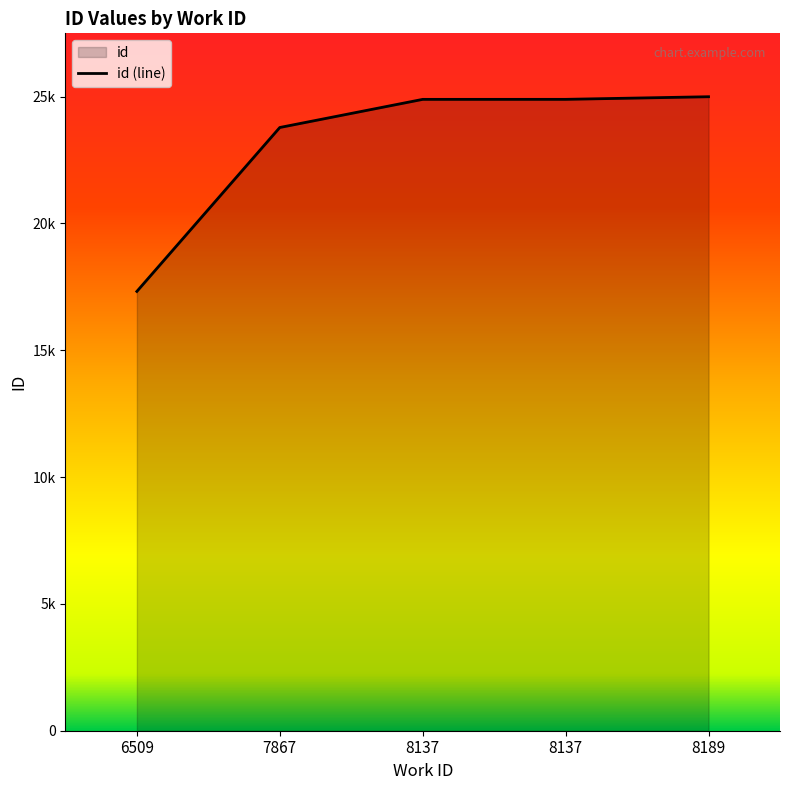

List the labels in order of value, largest first.

8189, 8137, 8137, 7867, 6509